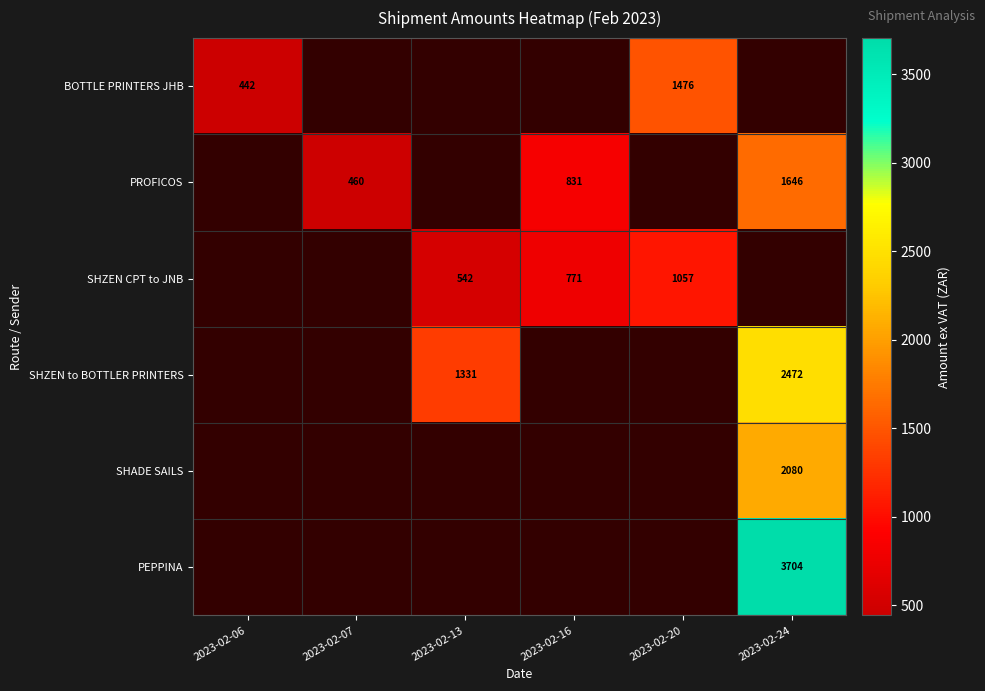

True or false: PROFICOS has a value of 1646.0 at 2023-02-24.

True